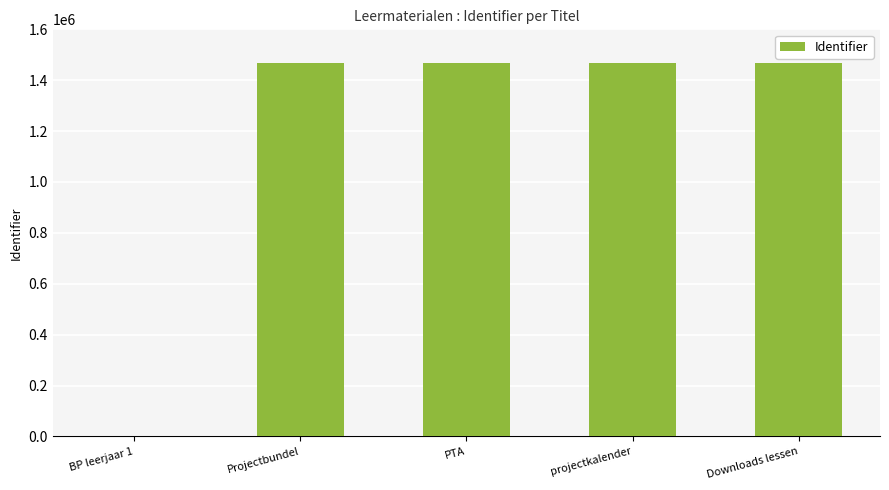

How many data points does each series have?

5